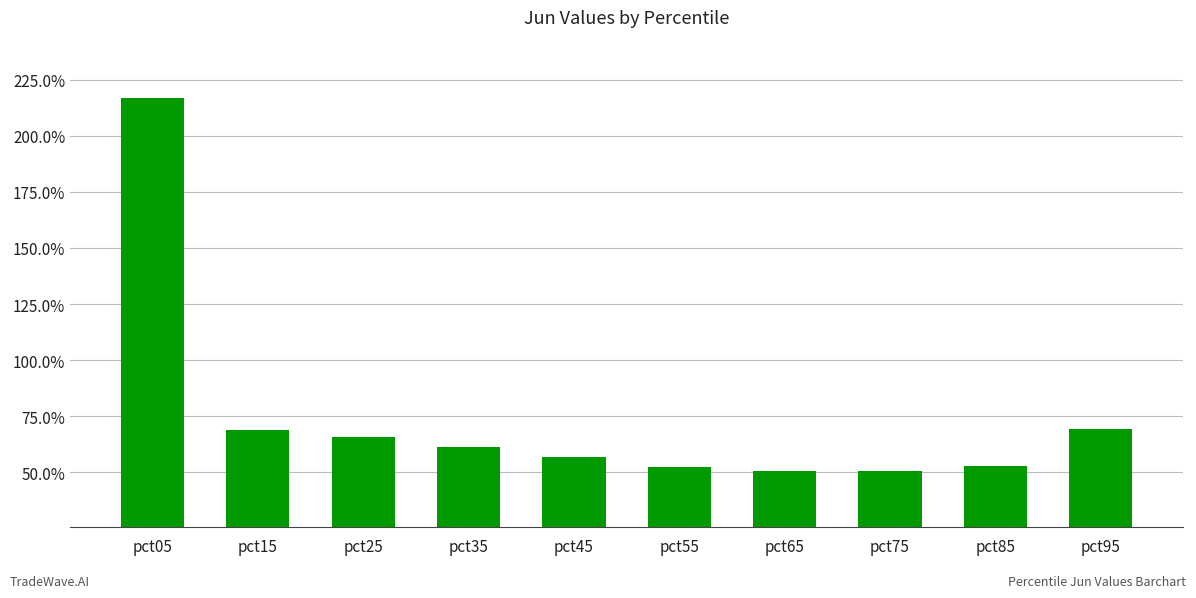

Does the chart contain any negative values?

No